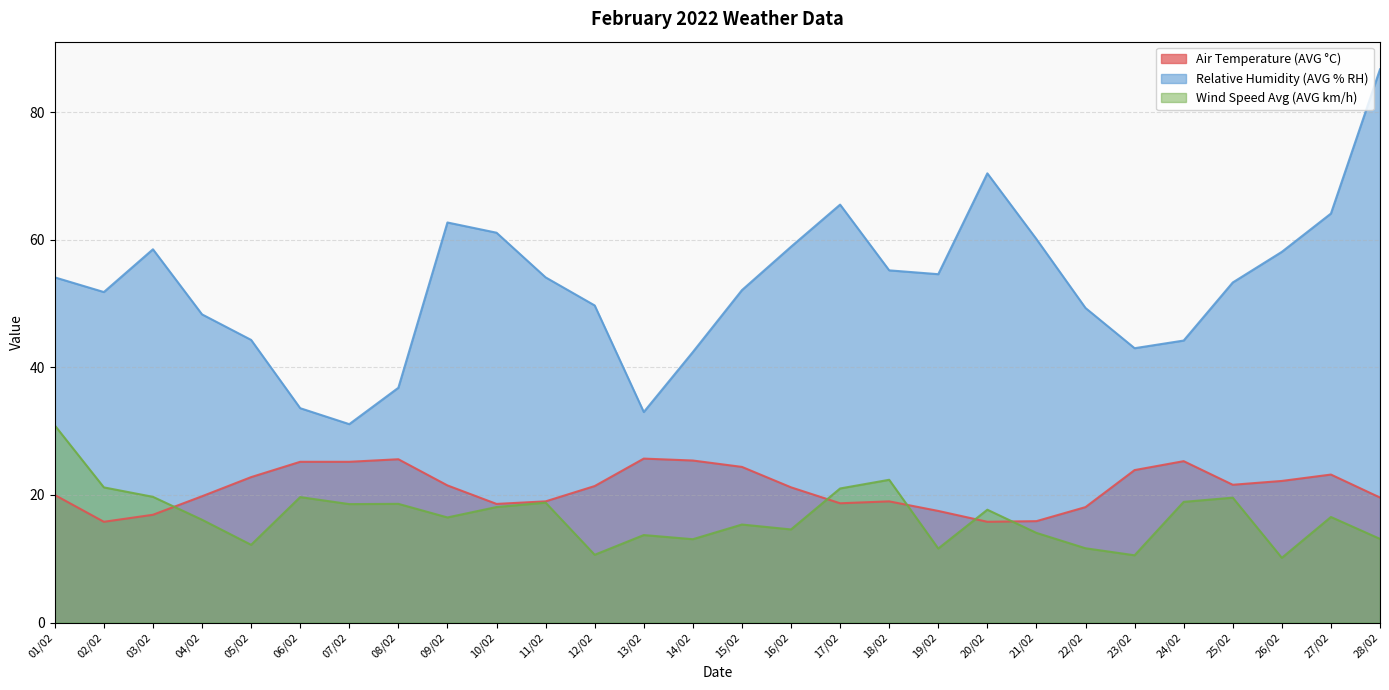

What is the total value across all series at 03/02?

95.1